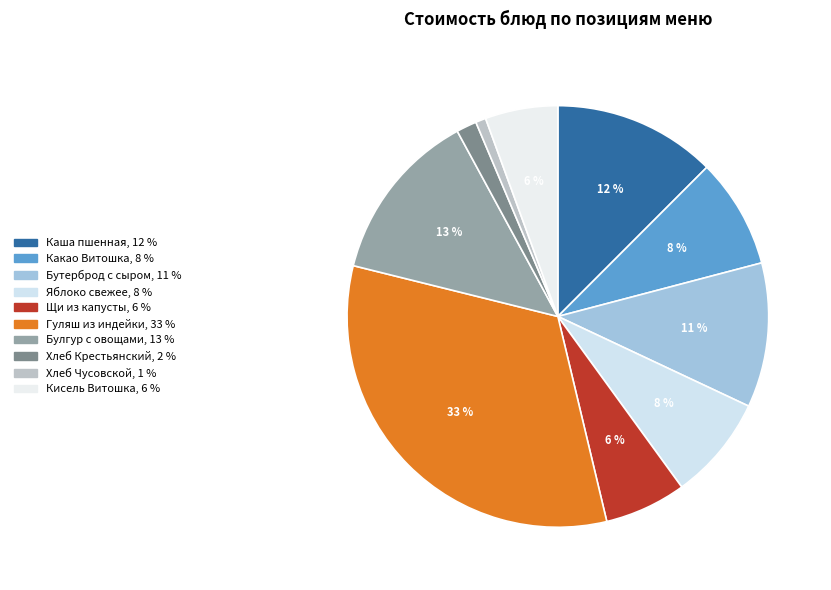

To the nearest percent, what is the difference between the largest and smallest slice percentages?

32%